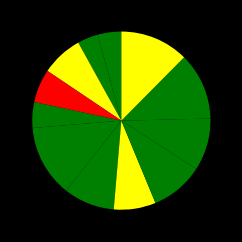

Rank the categories by value from lowest to highest.

1-2, 1-1, 2-2, 2-1, 1-3, 3-2, 3-1, 4-1, 3-3, 4-2, 4-3, 2-3